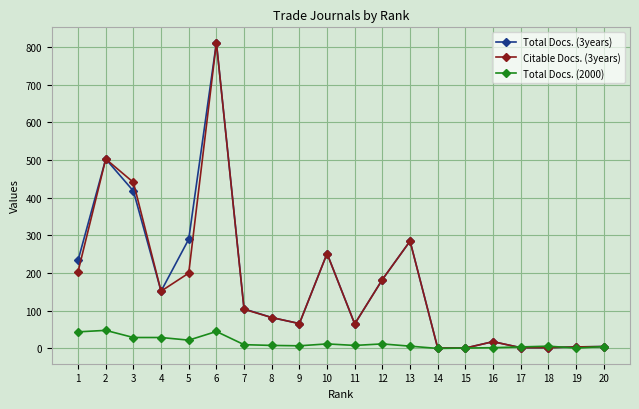

What are all the series names shown in the legend?

Total Docs. (3years), Citable Docs. (3years), Total Docs. (2000)